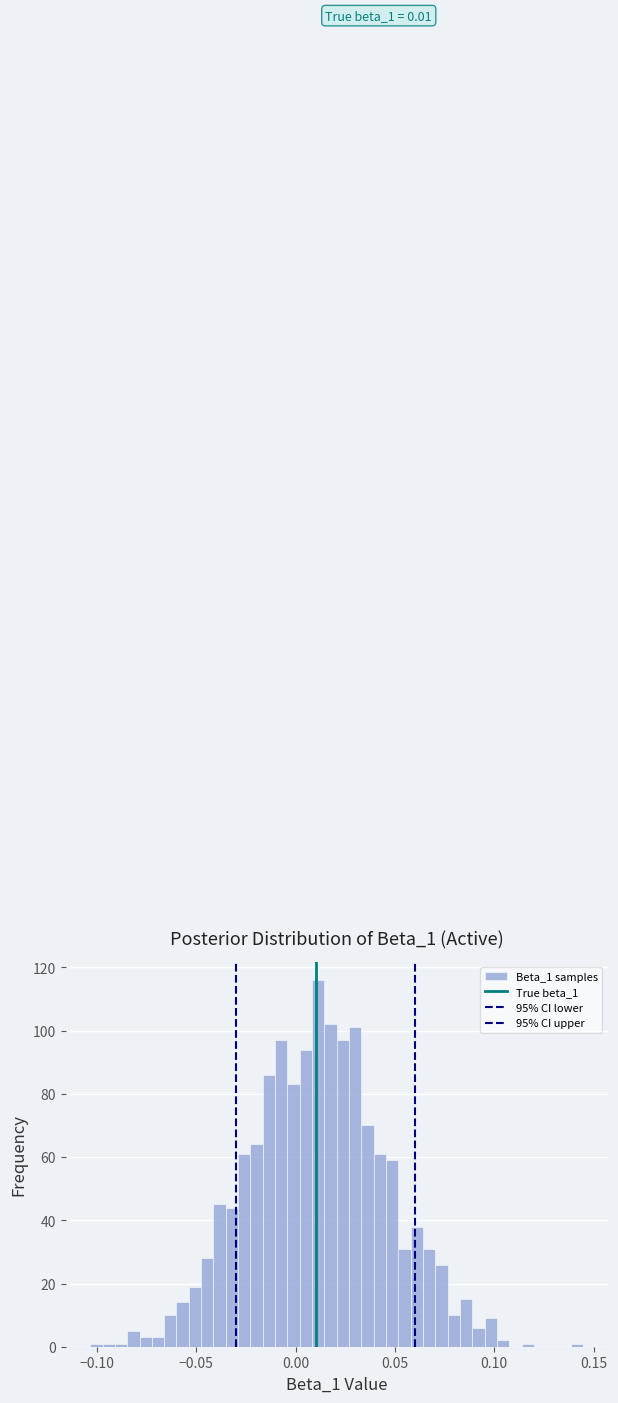

Around what value on the x-axis is the tallest bar? Give the approximate position of its centre, as read against the axis.

0.010